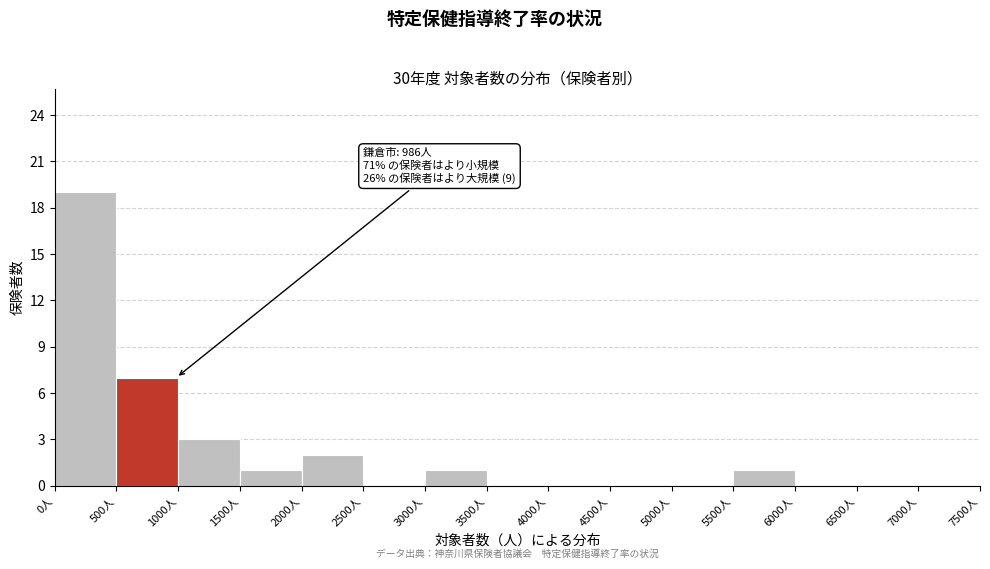

Which range on the x-axis has the tallest bar?

0 to 500